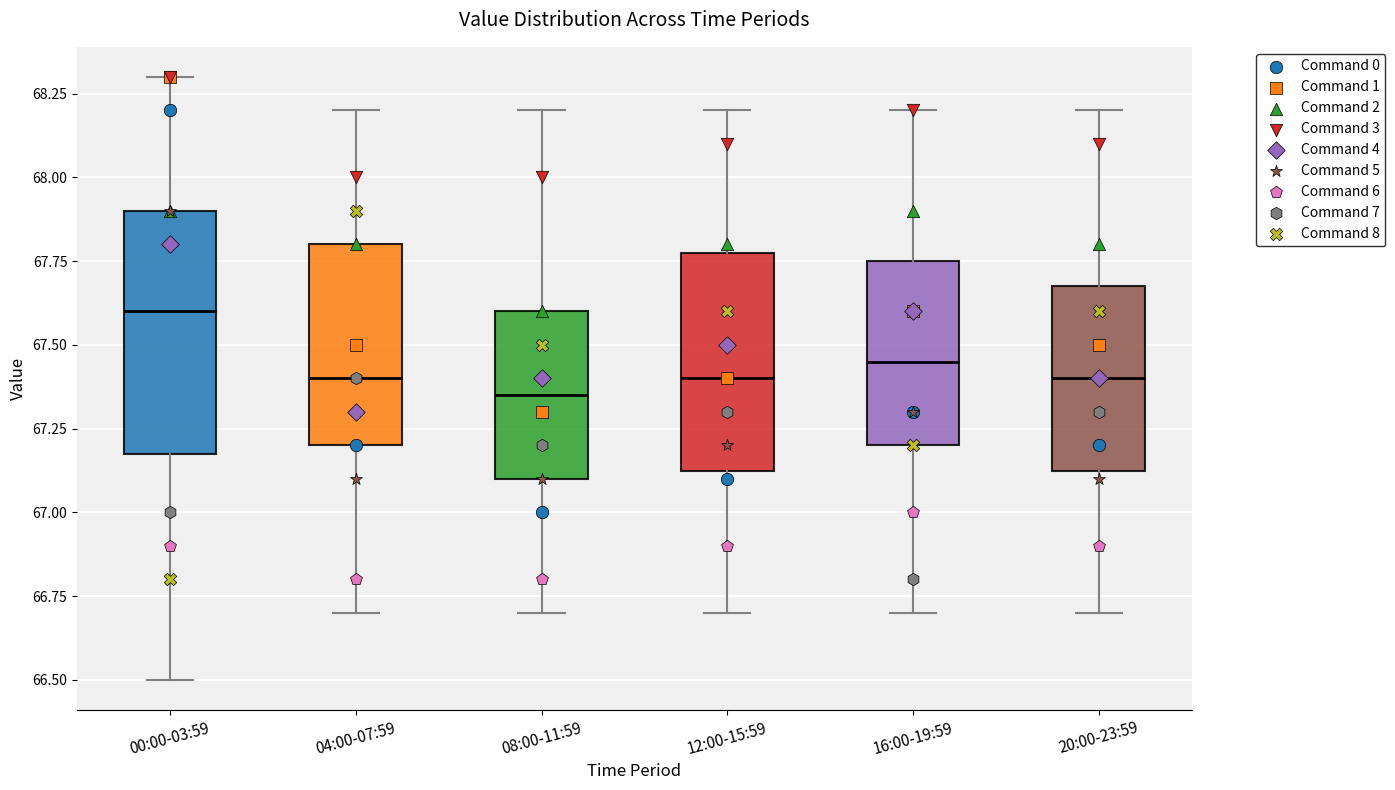

Which box is the tallest, from its lower edge to its upper edge?

00:00-03:59